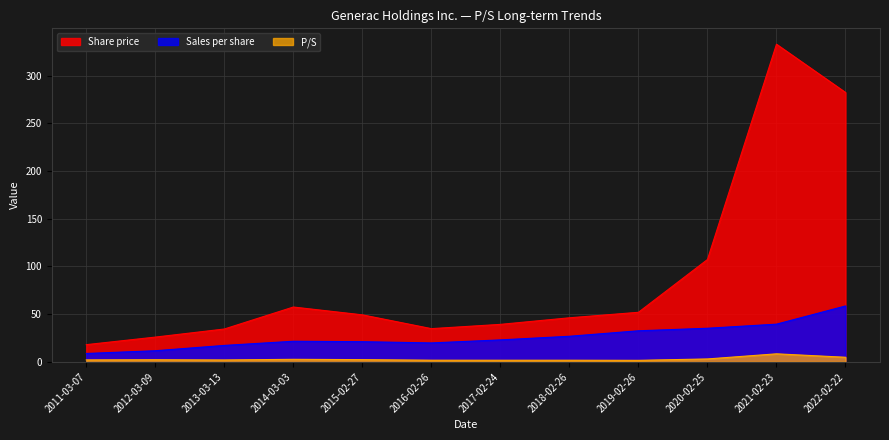

Which series changed the most between 2019-02-26 and 2020-02-25?

Share price